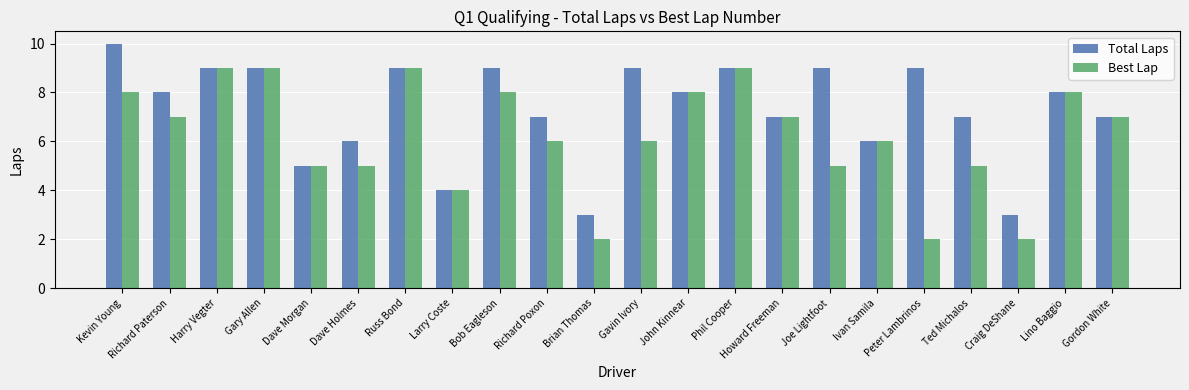

What value does the Best Lap series have at Kevin Young?

8